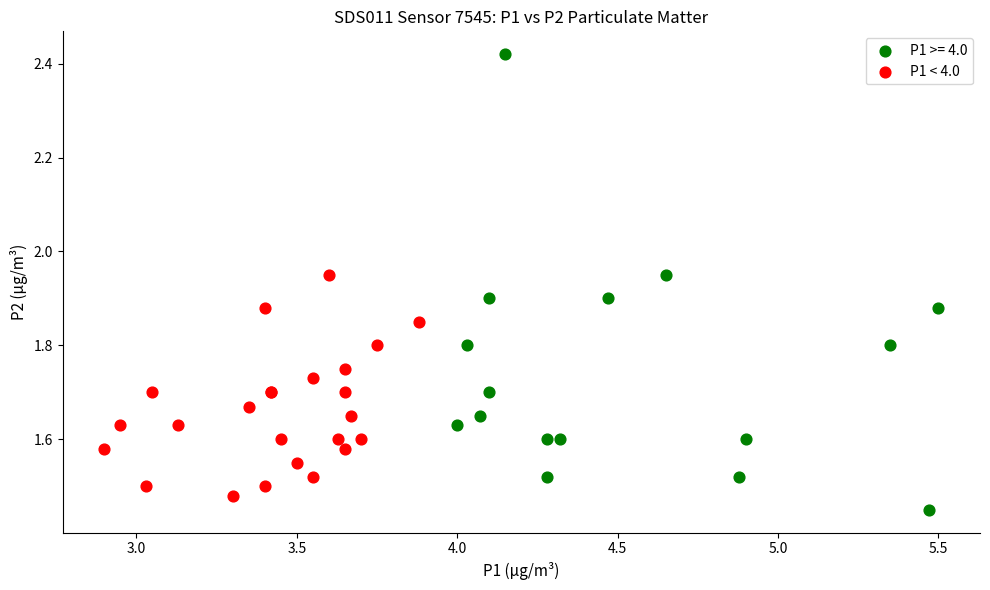

Which series contains the highest Y value?

P1 >= 4.0